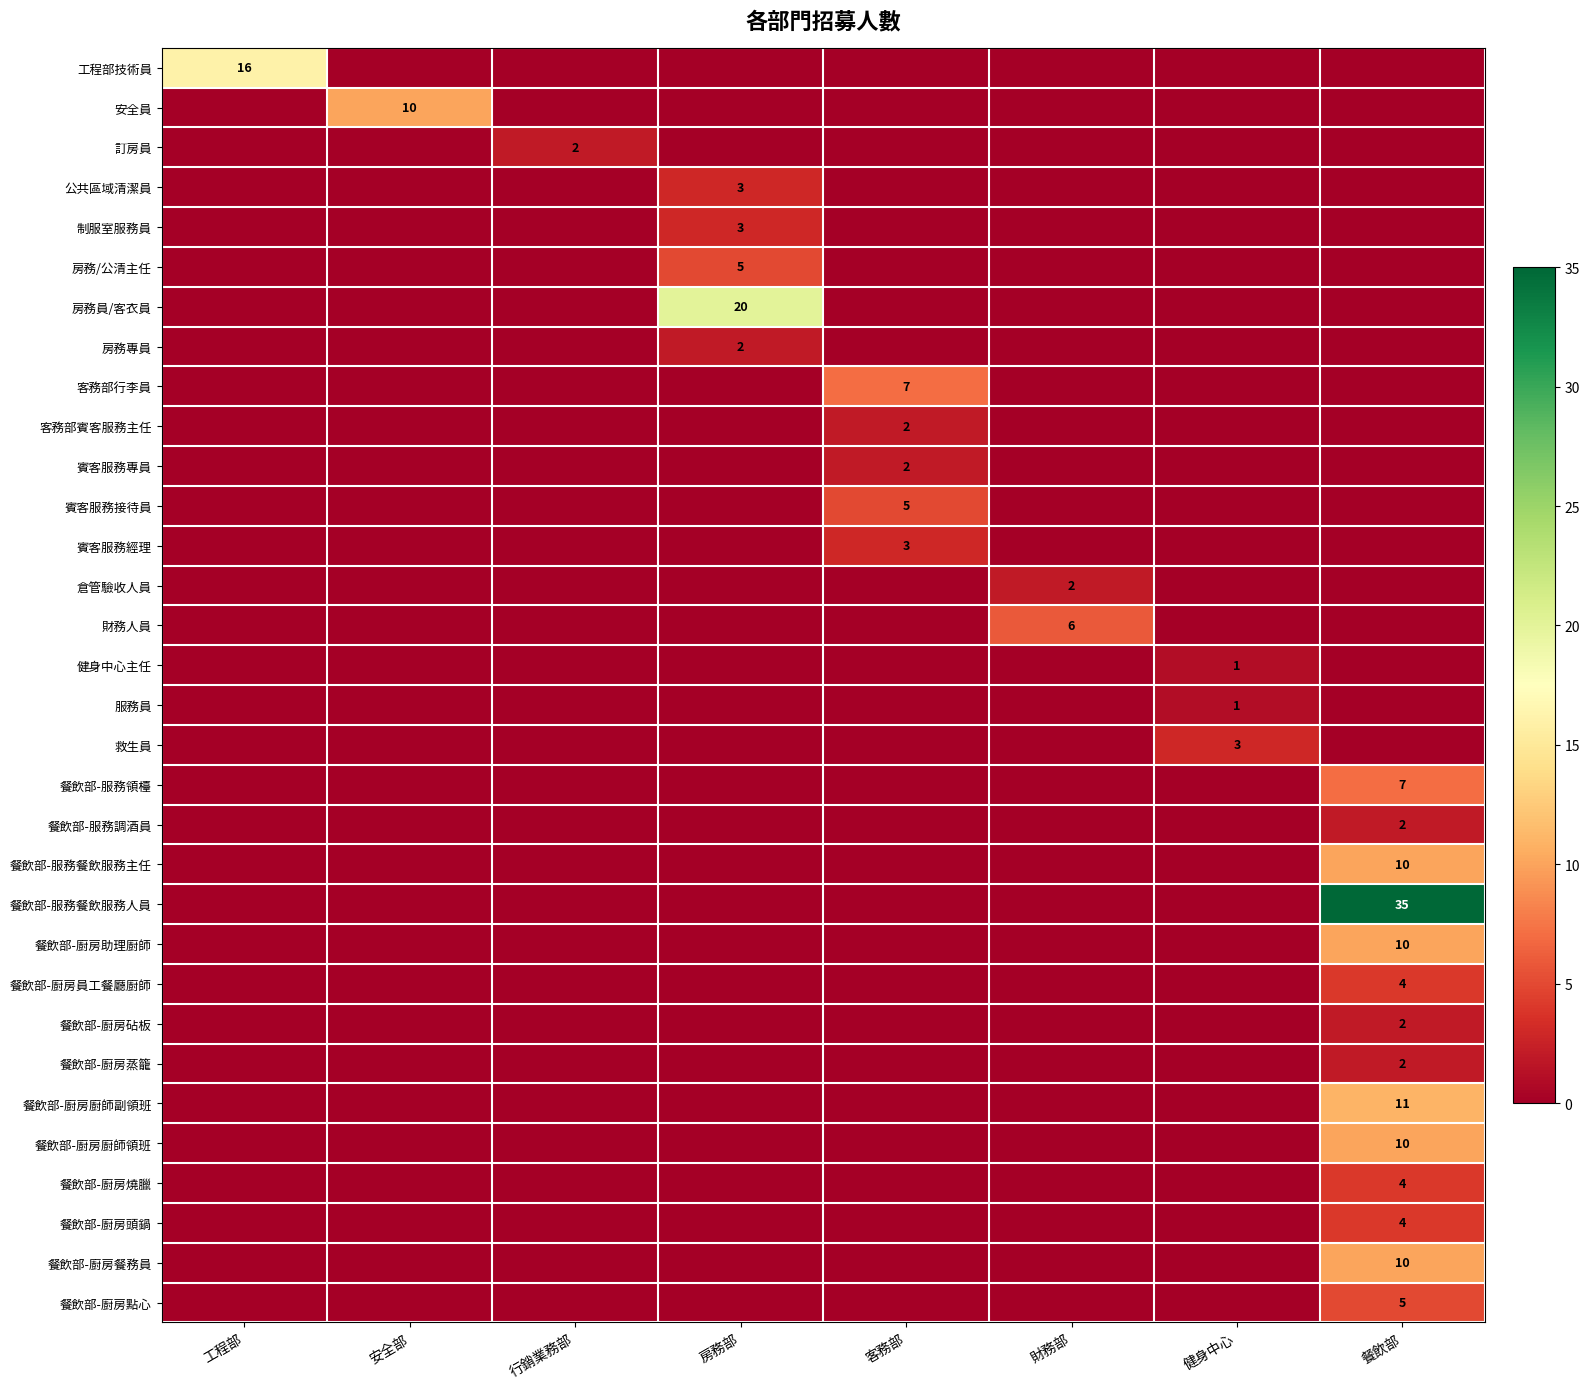

How many data points does each series have?

8